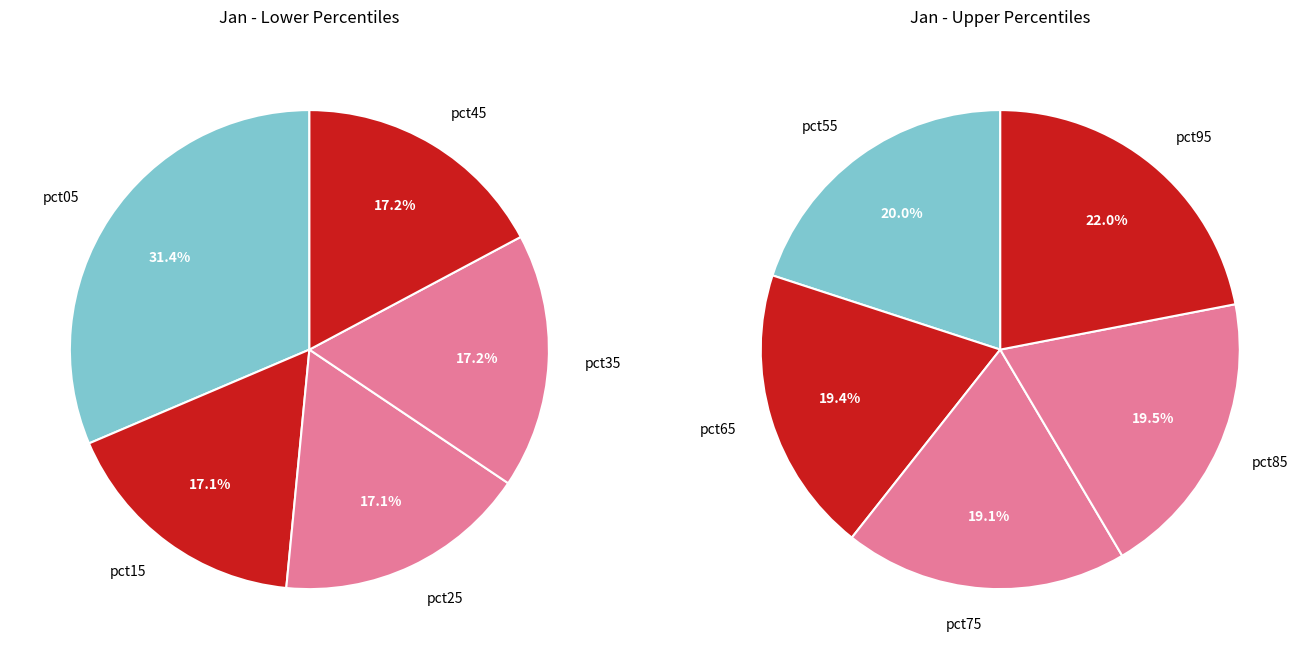

Combined, do pct75 and pct25 account for over 50%?

No